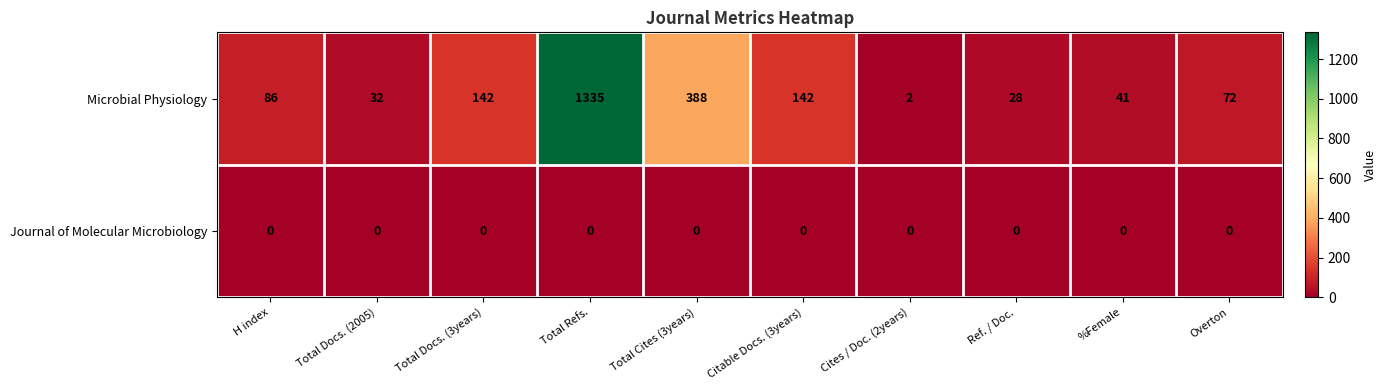

Rank the series by their maximum value, from lowest to highest.

Journal of Molecular Microbiology, Microbial Physiology